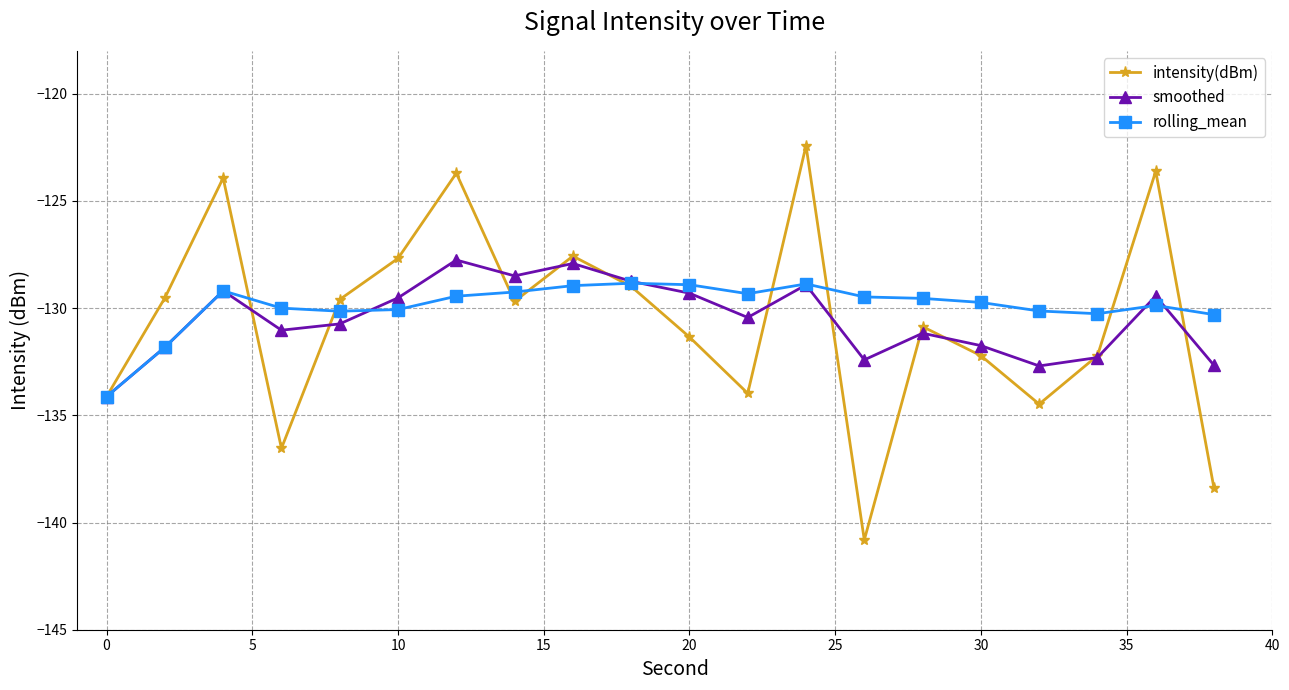

List the series in order of their peak value, highest first.

intensity(dBm), smoothed, rolling_mean